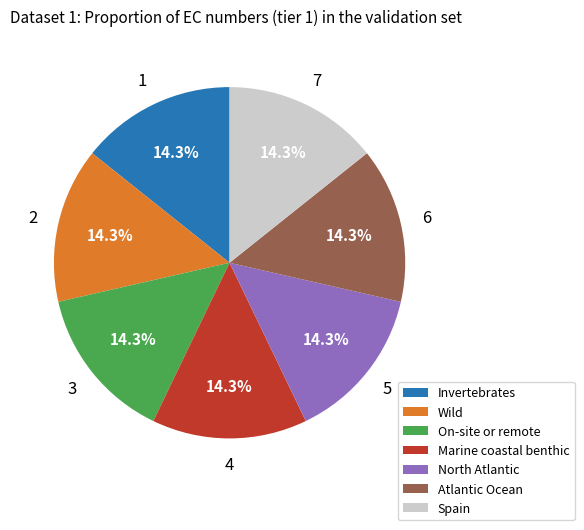

Does North Atlantic represent more than half of the total?

No